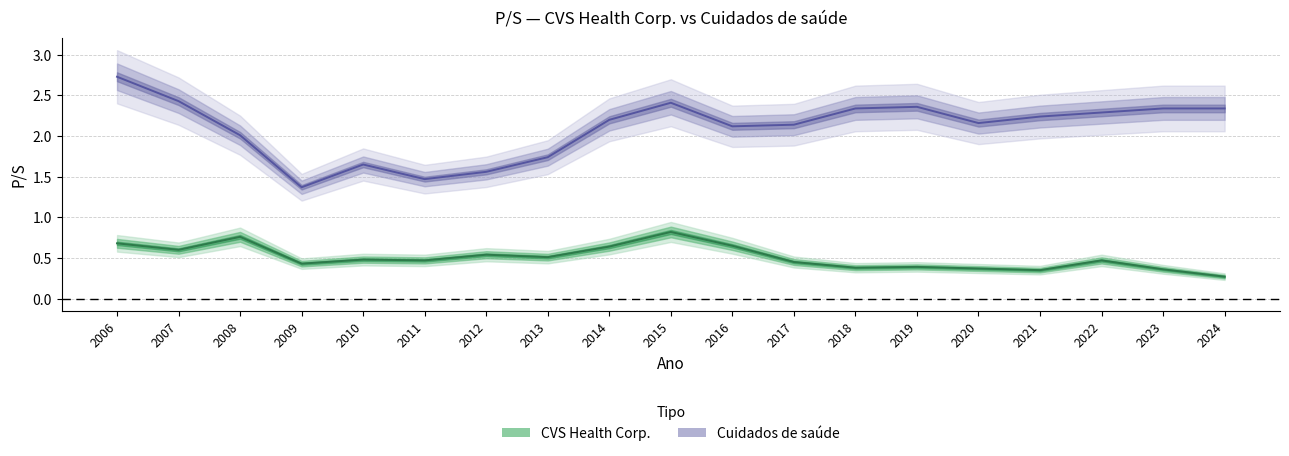

Rank the series by their average value, from lowest to highest.

CVS Health Corp., Cuidados de saúde